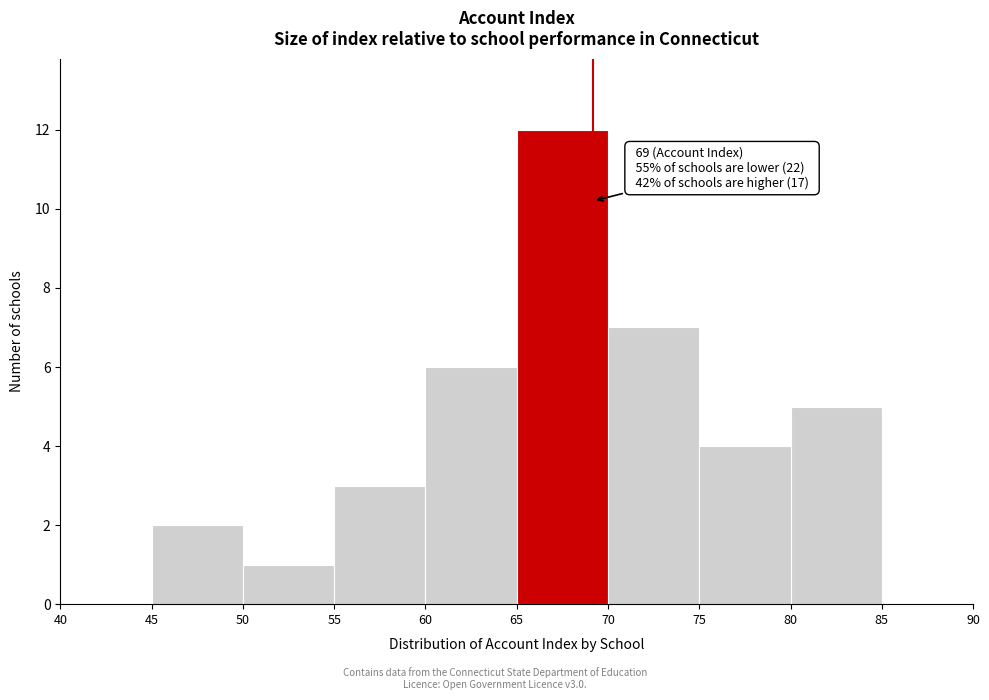

Which range on the x-axis has the tallest bar?

65 to 70